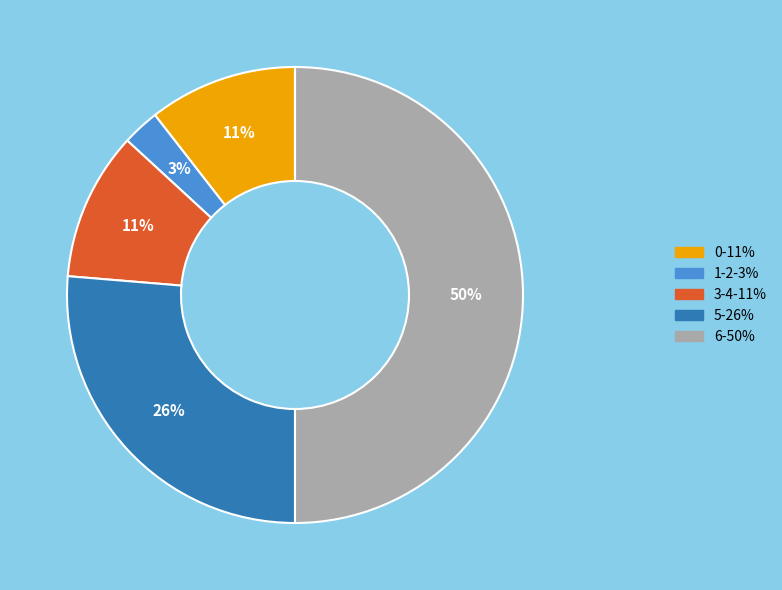

To the nearest percent, what is the average slice percentage?

17%